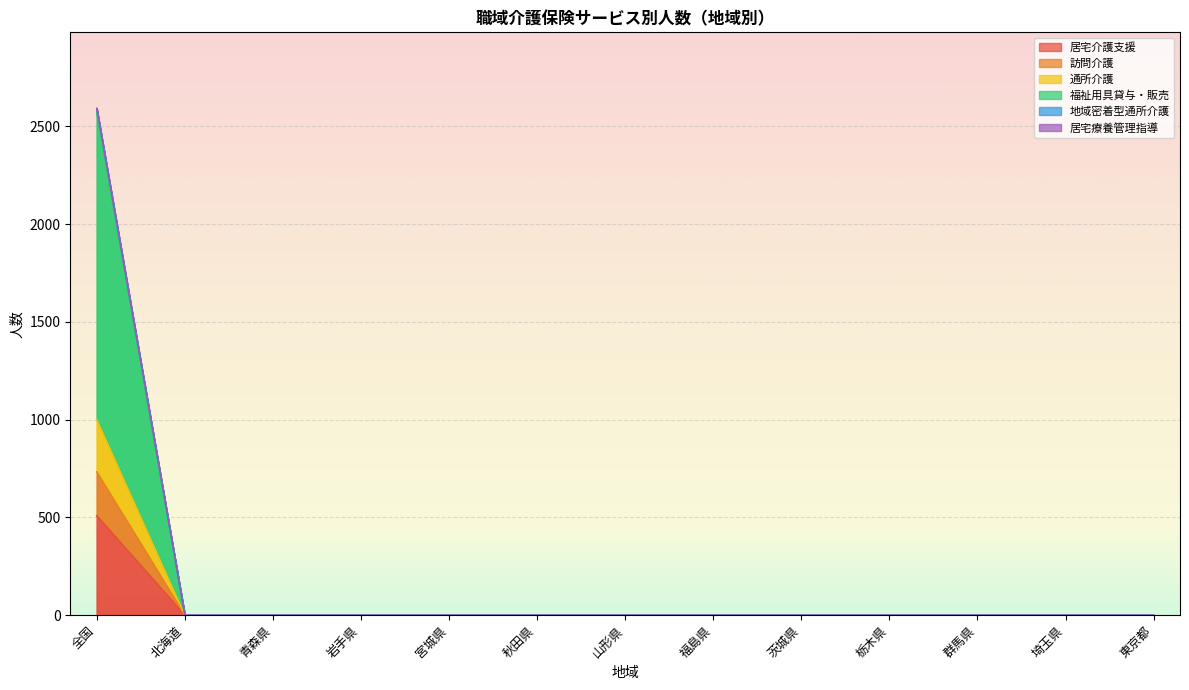

Rank the categories by 訪問介護 value from highest to lowest.

全国, 北海道, 青森県, 岩手県, 宮城県, 秋田県, 山形県, 福島県, 茨城県, 栃木県, 群馬県, 埼玉県, 東京都